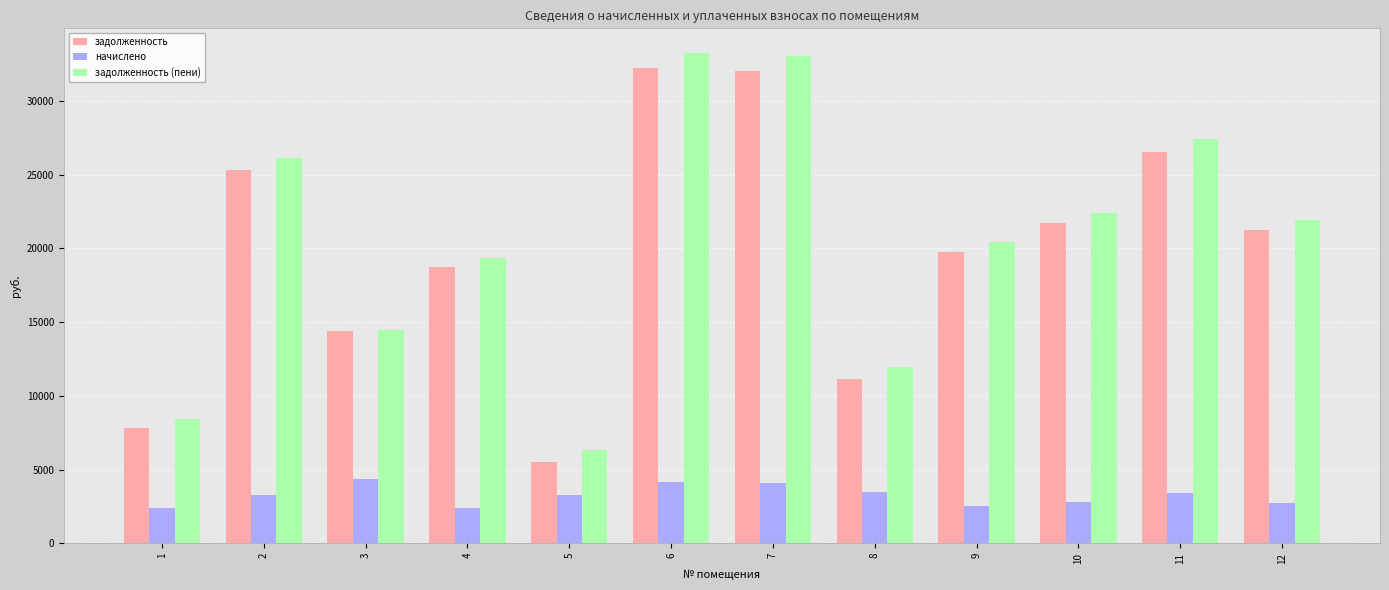

What is the highest value of the начислено series?

4333.4